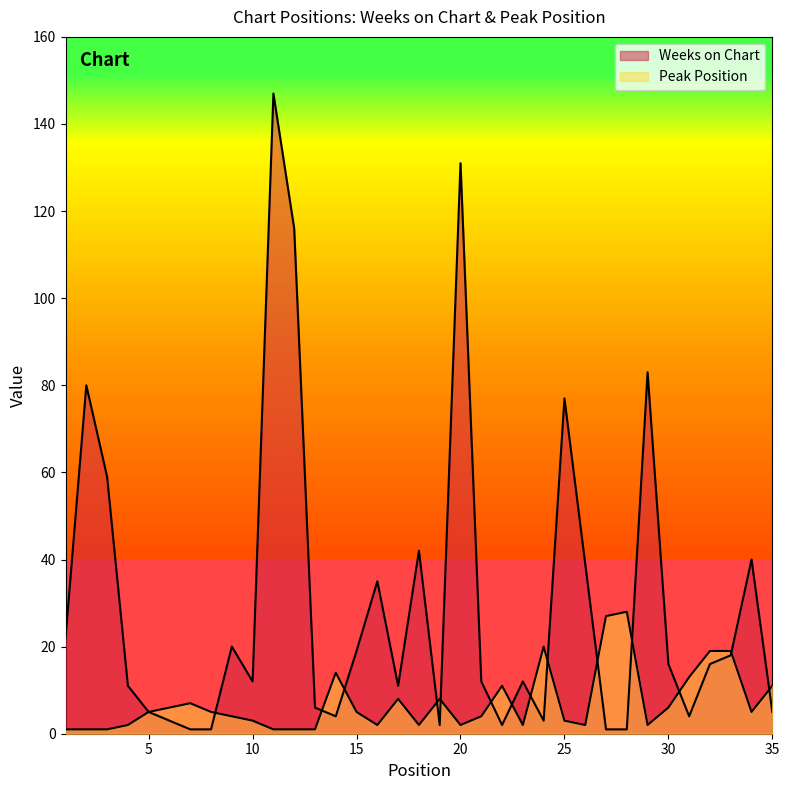

What is the sum of the Weeks on Chart values at 29 and 25?

160